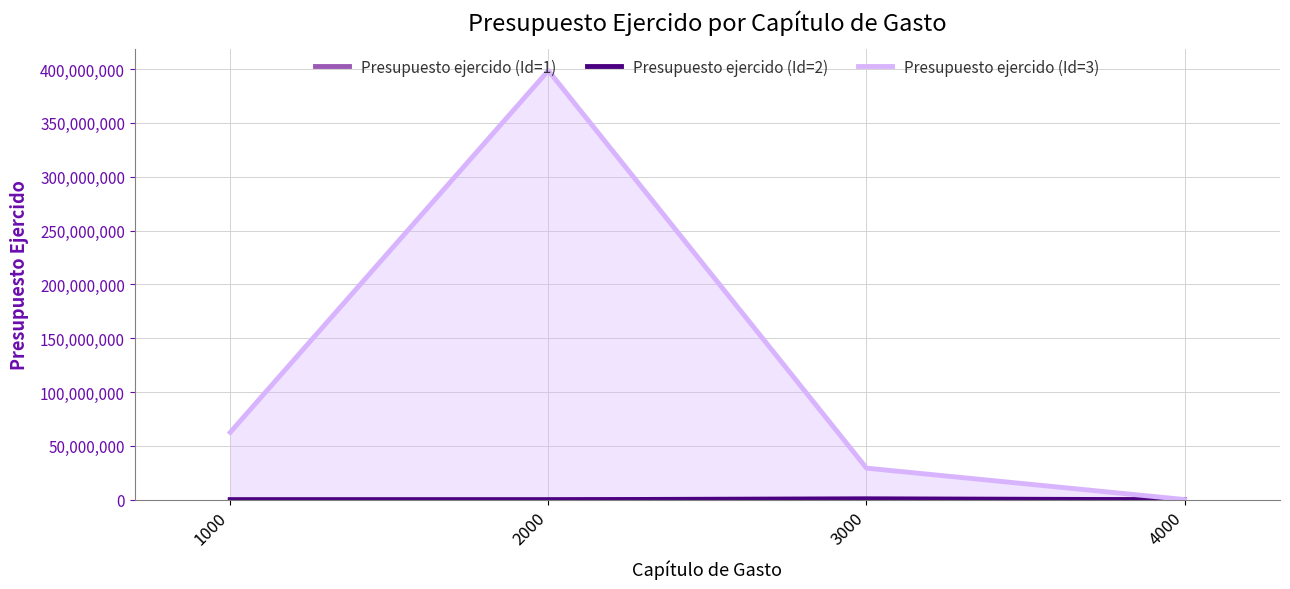

What are all the series names shown in the legend?

Presupuesto ejercido (Id=1), Presupuesto ejercido (Id=2), Presupuesto ejercido (Id=3)